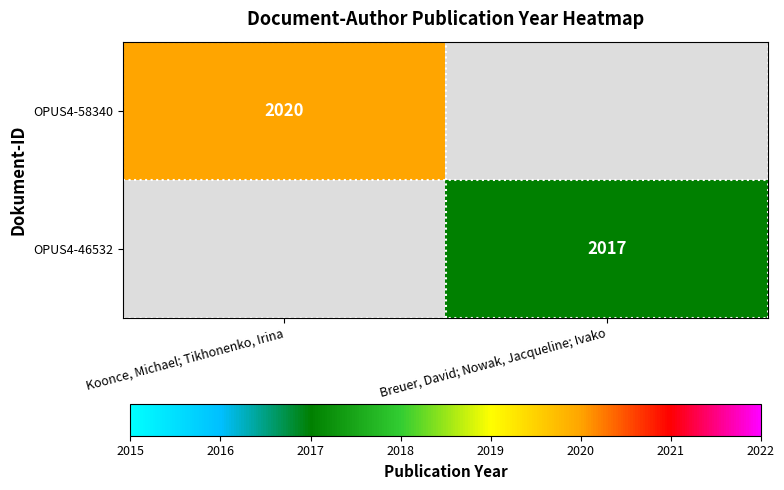

The OPUS4-58340 series shows 2020 at Koonce, Michael; Tikhonenko, Irina. True or false?

True